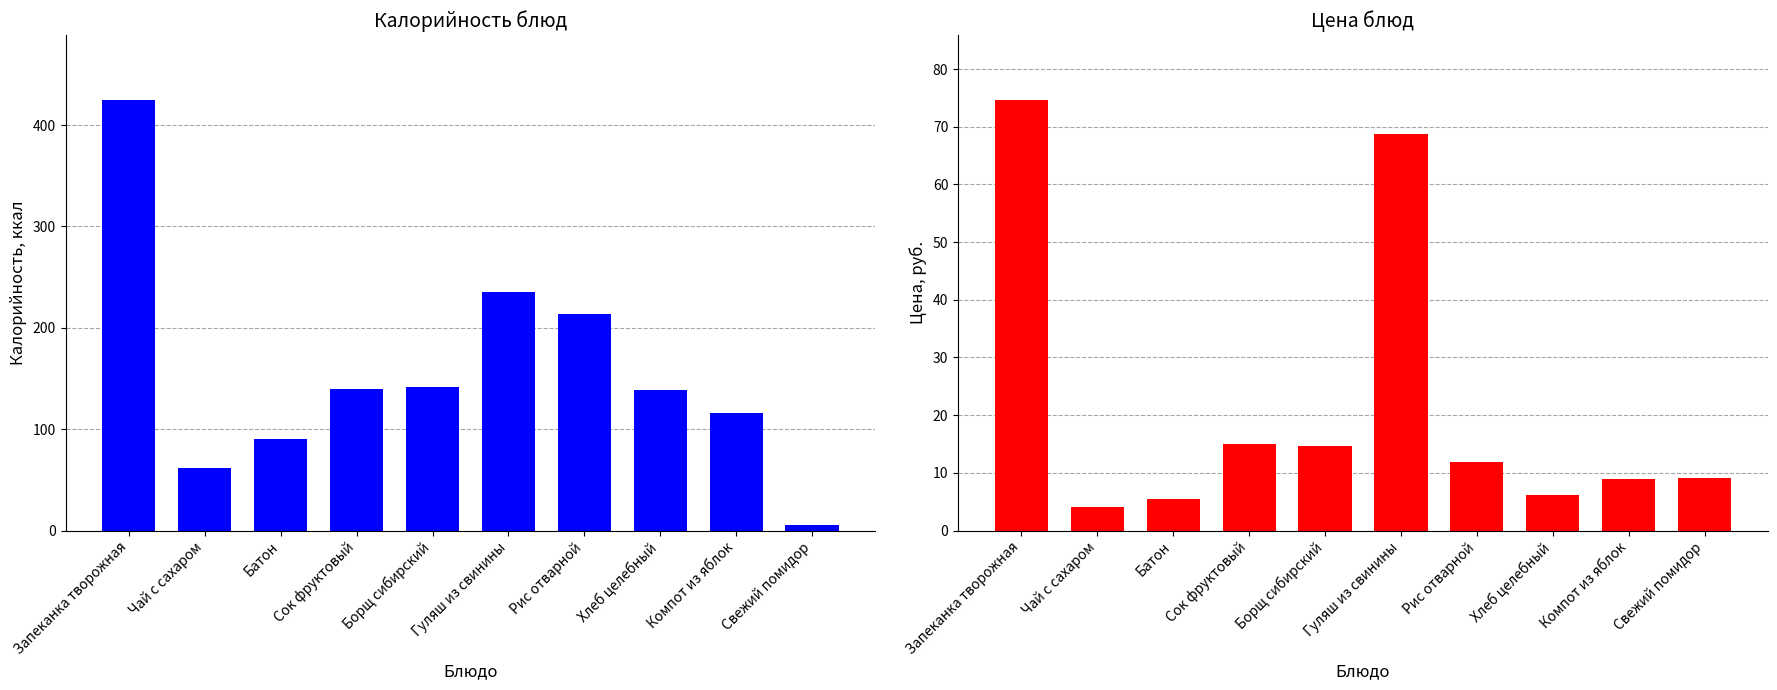

What is the sum of all Калорийность values?

1568.5